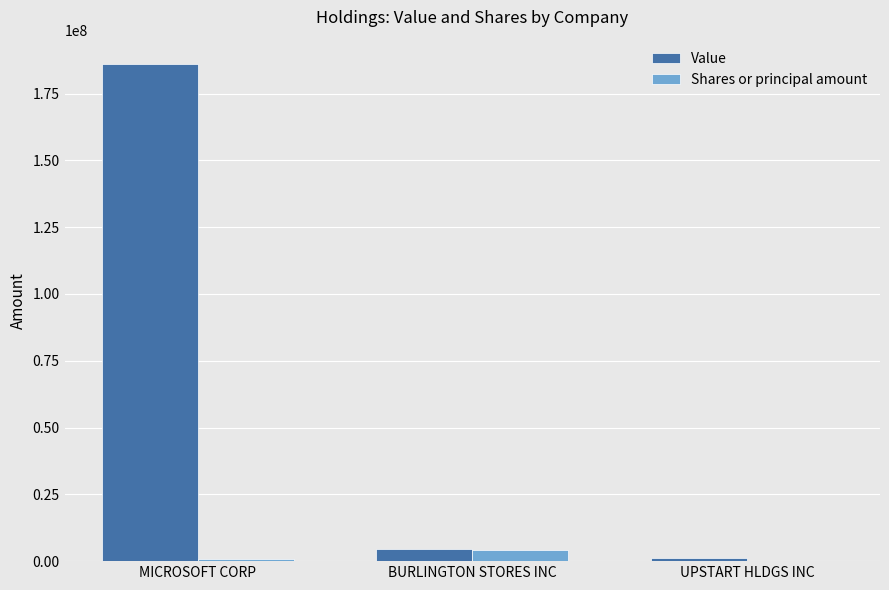

What is the average value of the Value series?

63813093